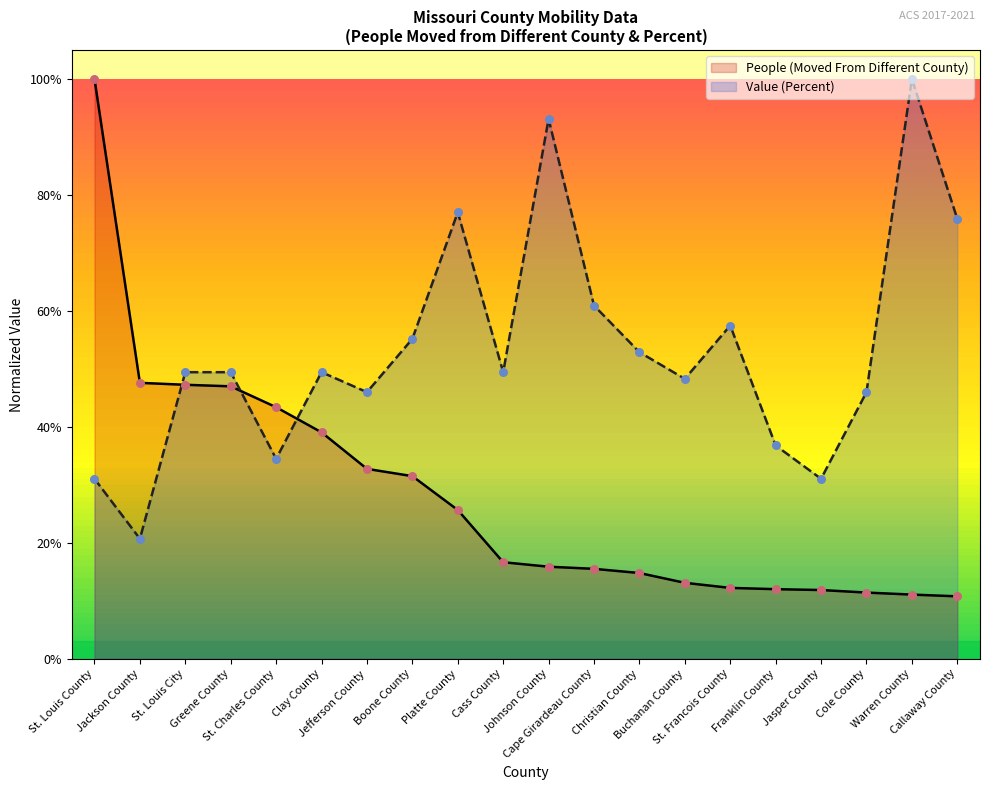

Which series contains the lowest Y value?

People (Moved From Different County)